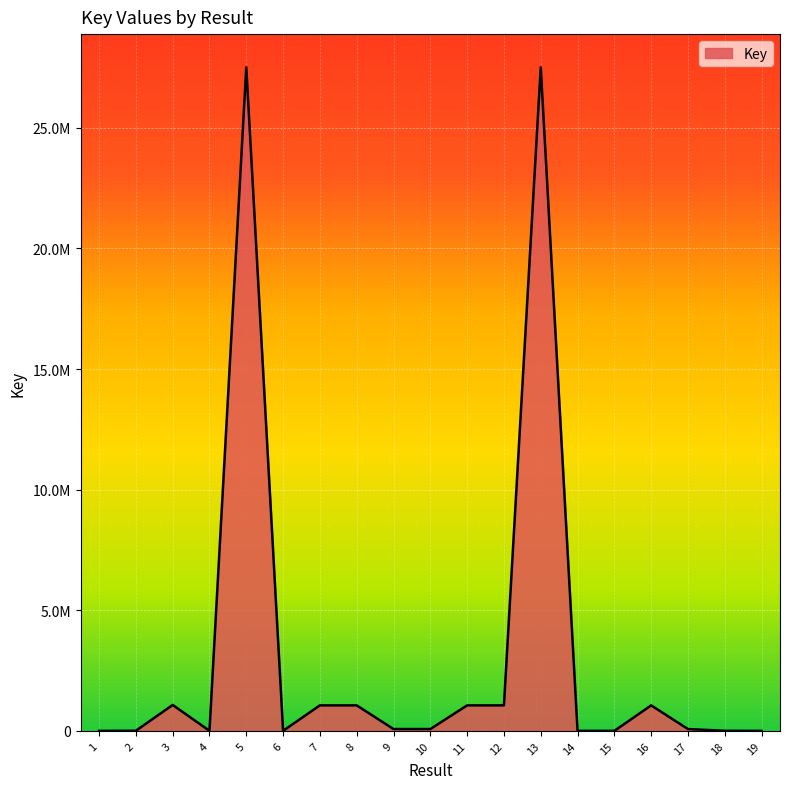

Does the chart display data point markers on the line(s)?

No